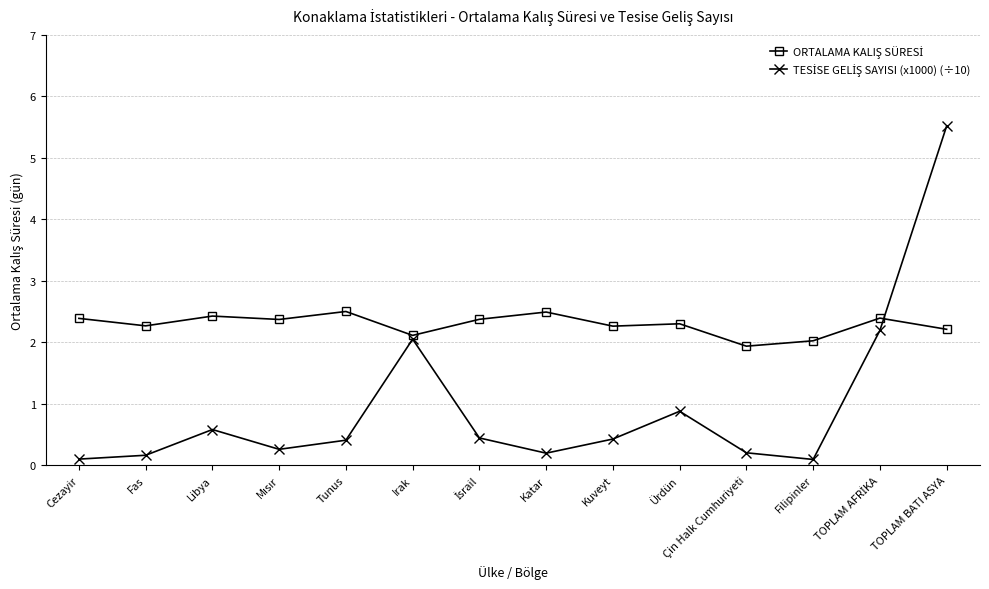

What position from the right is Tunus?

10